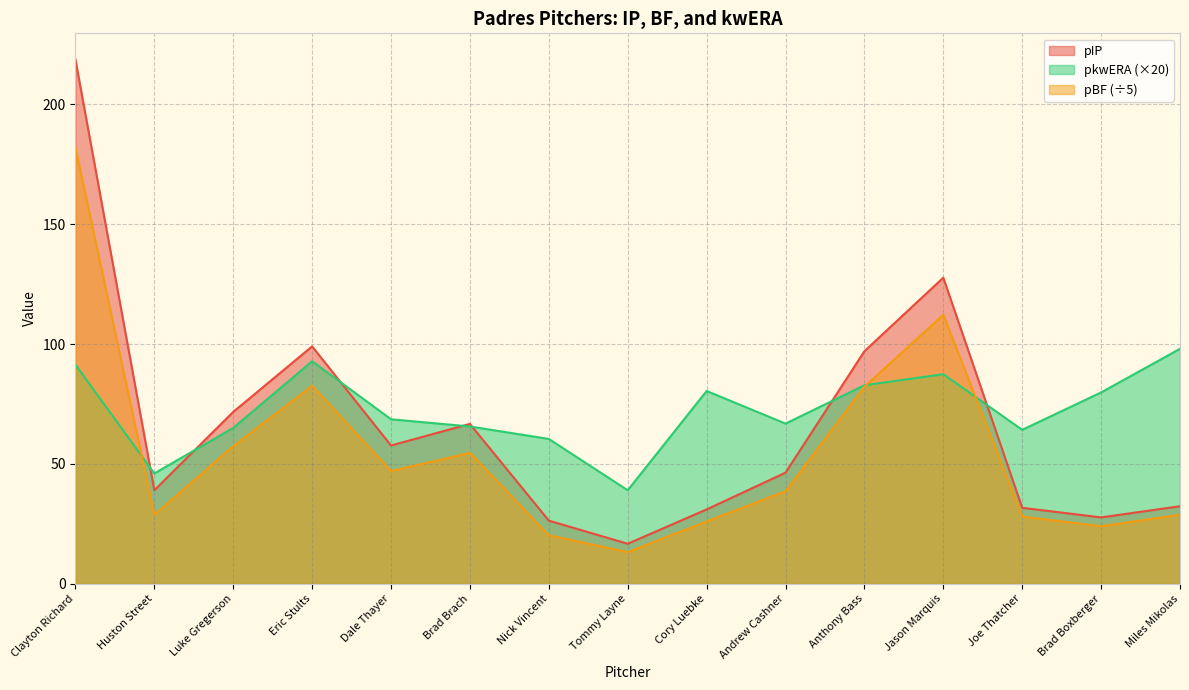

How many series are shown in this chart?

3